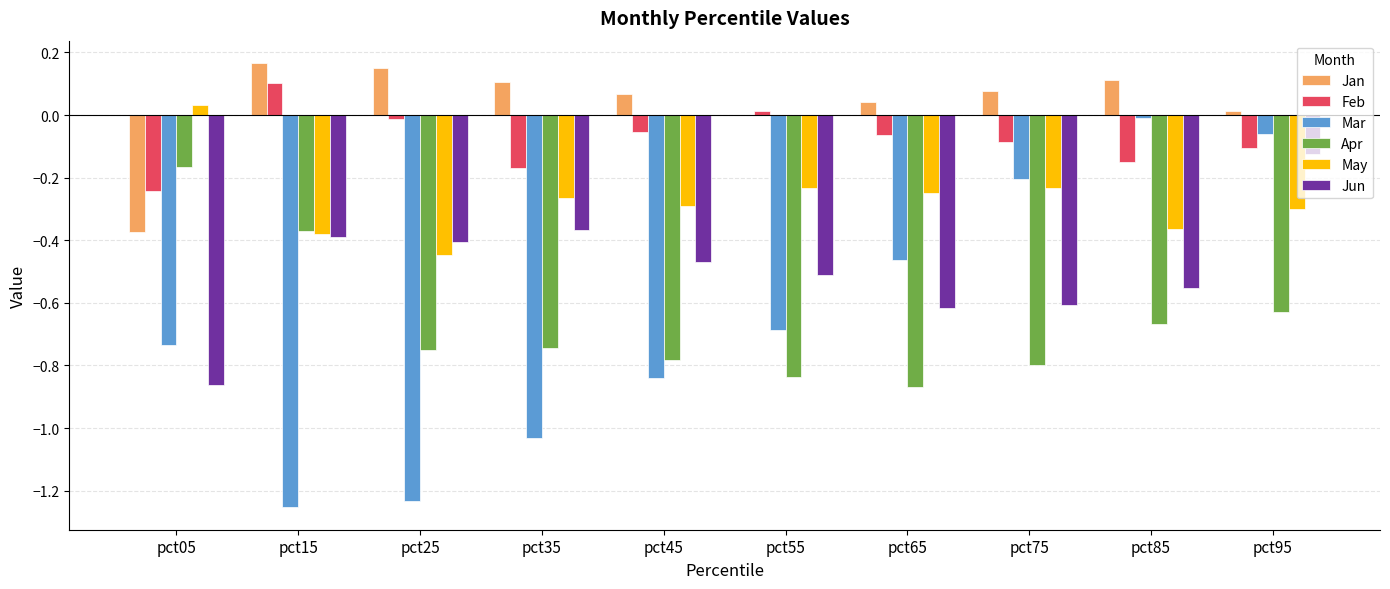

At which label is Jun closest to 0?

pct95